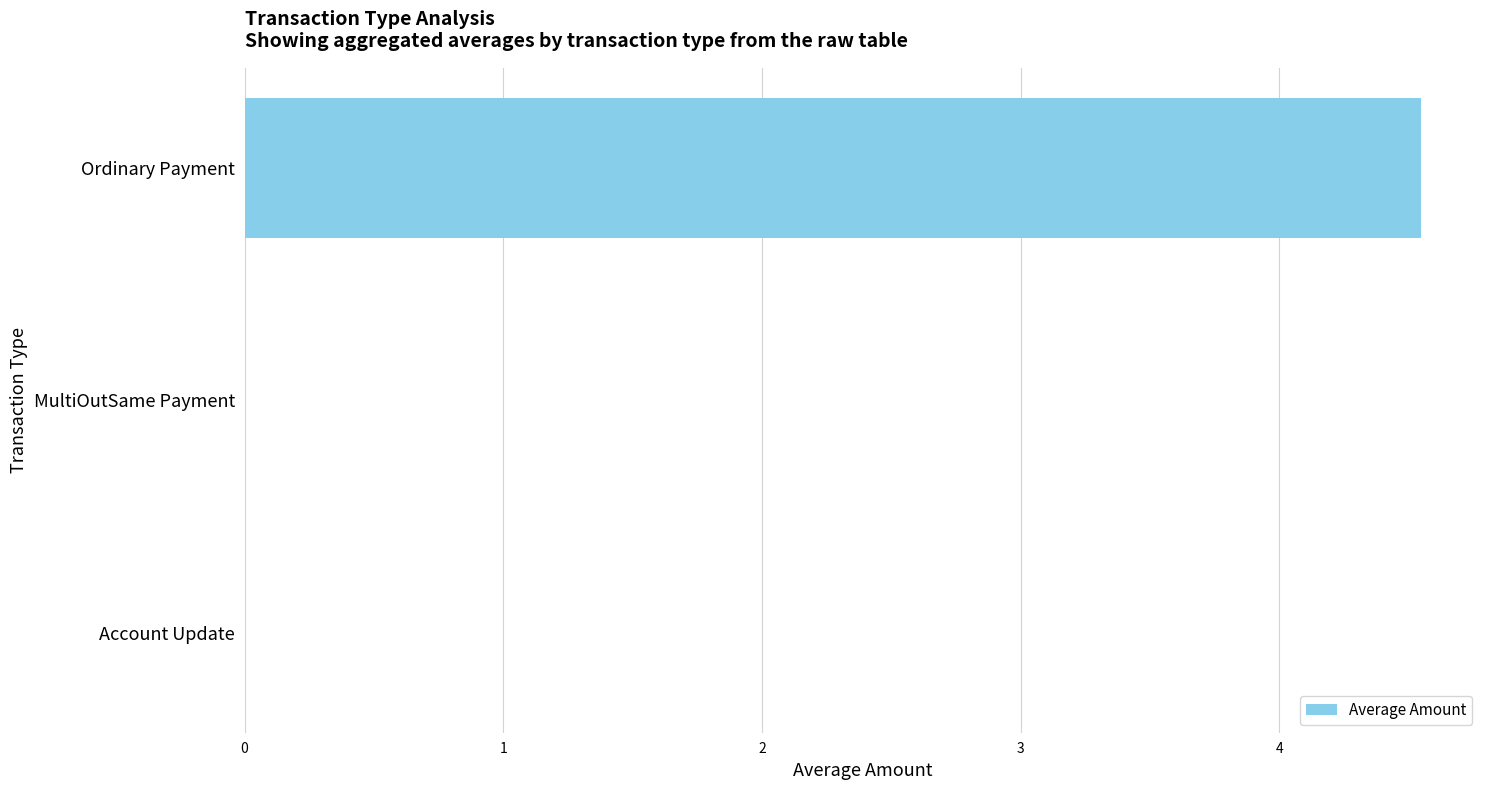

How many data points does each series have?

3